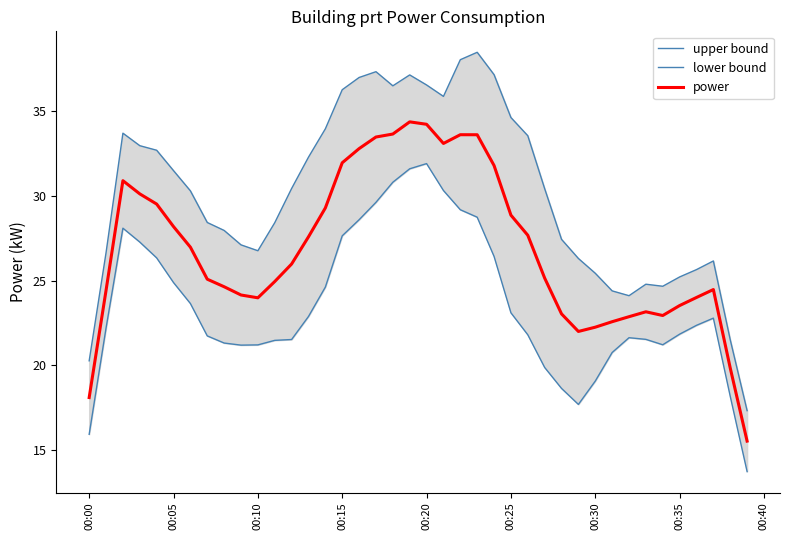

What are all the series names shown in the legend?

upper bound, lower bound, power